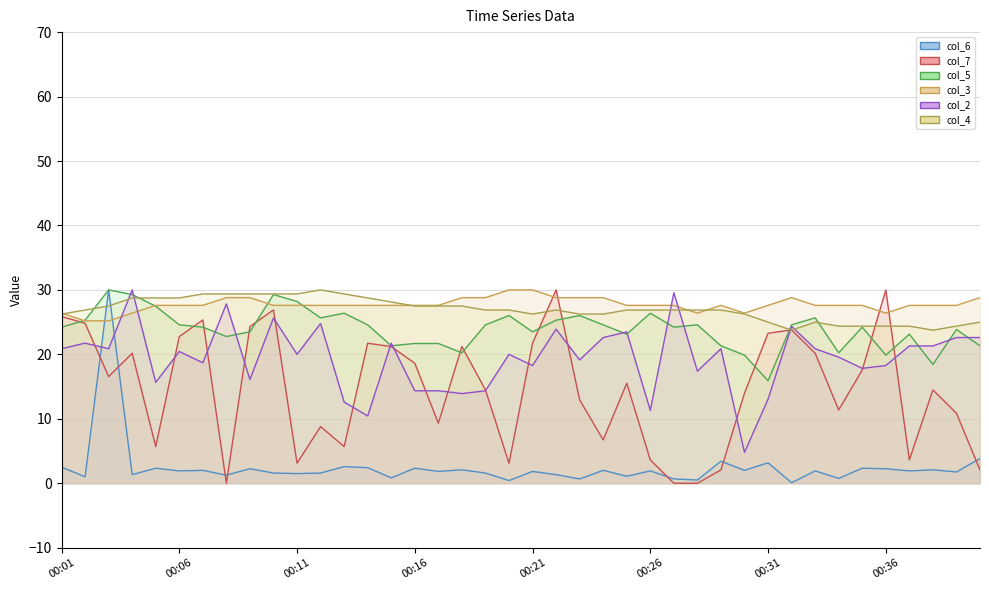

Reading right to left, list all the values displayed in this chart.

col_6: 3.8	1.8	2.1	1.9	2.2	2.3	0.8	1.9	0.1	3.2	2.0	3.4	0.5	0.7	1.9	1.1	2.0	0.7	1.3	1.8	0.4	1.6	2.1	1.8	2.3	0.8	2.4	2.6	1.6	1.5	1.6	2.2	1.2	2.0	1.9	2.3	1.3	30.0	1.0	2.5
col_7: 2.1	10.9	14.5	3.6	30.0	17.6	11.4	20.2	23.8	23.3	14.0	2.1	0.0	0.0	3.6	15.5	6.7	12.9	30.0	21.7	3.1	14.5	21.2	9.3	18.6	21.2	21.7	5.7	8.8	3.1	26.9	24.3	0.0	25.3	22.8	5.7	20.2	16.6	24.8	25.9
col_5: 21.3	23.9	18.4	23.1	19.9	24.2	20.2	25.7	24.6	15.9	19.9	21.3	24.6	24.2	26.4	23.1	24.6	26.0	25.3	23.5	26.0	24.6	20.2	21.7	21.7	21.3	24.6	26.4	25.7	28.2	29.3	23.5	22.8	24.2	24.6	27.5	29.3	30.0	25.3	24.2
col_2: 22.6	22.6	21.3	21.3	18.3	17.8	19.6	20.9	24.3	13.0	4.8	20.9	17.4	29.6	11.3	23.5	22.6	19.1	23.9	18.3	20.0	14.3	13.9	14.3	14.3	21.7	10.4	12.6	24.8	20.0	25.7	16.1	27.8	18.7	20.4	15.7	30.0	20.9	21.7	20.9
col_3: 28.8	27.6	27.6	27.6	26.4	27.6	27.6	27.6	28.8	27.6	26.4	27.6	26.4	27.6	27.6	27.6	28.8	28.8	28.8	30.0	30.0	28.8	28.8	27.6	27.6	27.6	27.6	27.6	27.6	27.6	27.6	28.8	28.8	27.6	27.6	27.6	26.4	25.2	25.2	26.4
col_4: 25.0	24.4	23.8	24.4	24.4	24.4	24.4	25.0	23.8	25.0	26.3	26.9	26.9	26.9	26.9	26.9	26.3	26.3	26.9	26.3	26.9	26.9	27.5	27.5	27.5	28.1	28.7	29.4	30.0	29.4	29.4	29.4	29.4	29.4	28.7	28.7	28.7	27.5	26.9	26.3